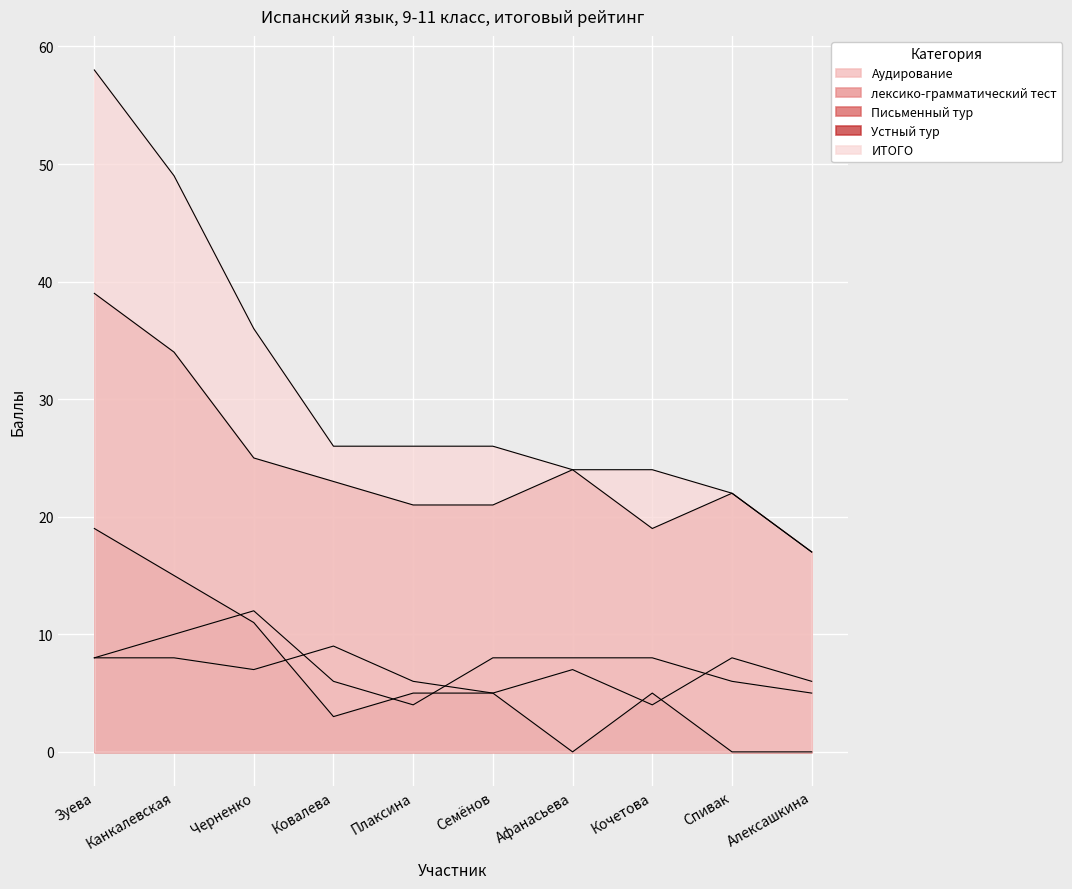

At Кочетова, list the series in order from smallest to largest.

Аудирование, Устный тур, лексико-грамматический тест, Письменный тур, ИТОГО